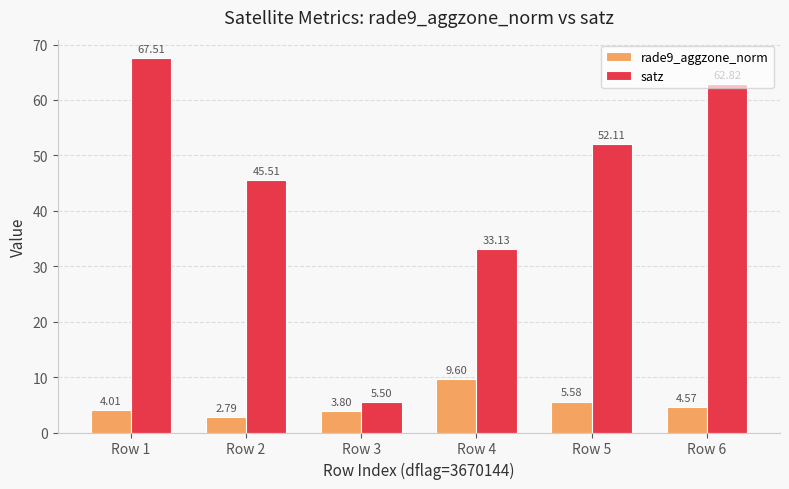

At which label does rade9_aggzone_norm reach its minimum?

Row 2